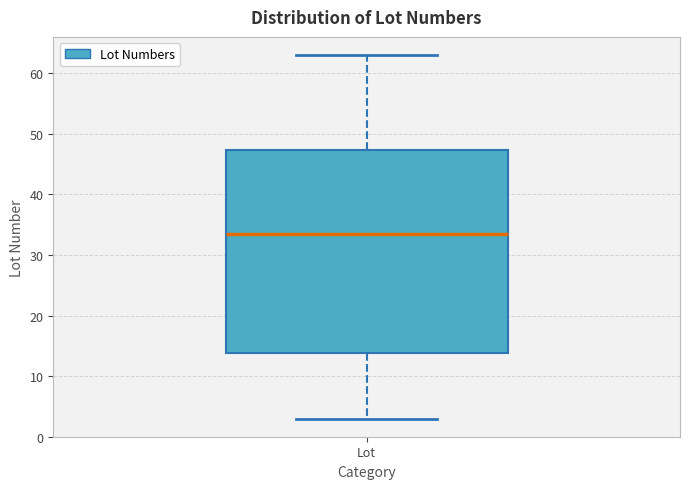

Read this box plot against the y-axis: the position of the median line, the range covered by the box, and the ends of both whiskers. The values are not printed on the chart, so give them approximately, as read against the axis.

median 34, box 14 to 47, whiskers 3 to 63